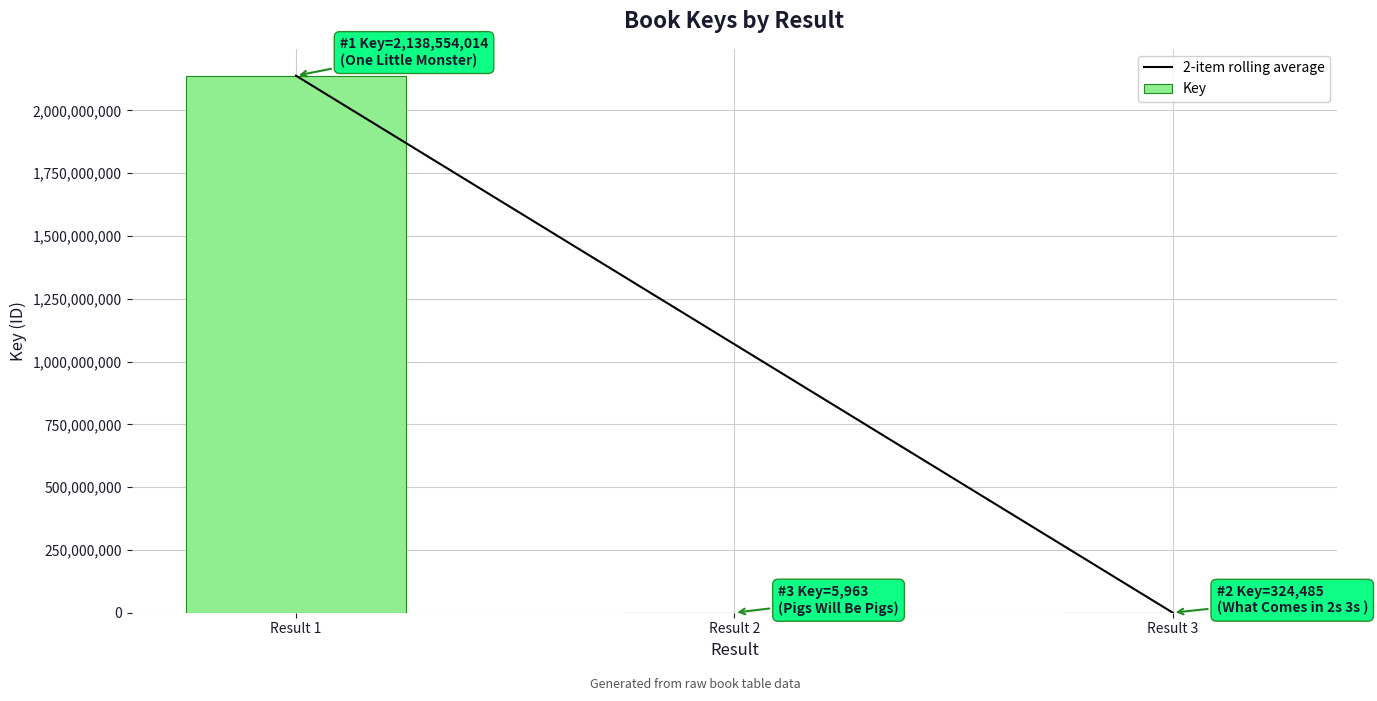

At which category is the sum across all series the highest?

Result 1